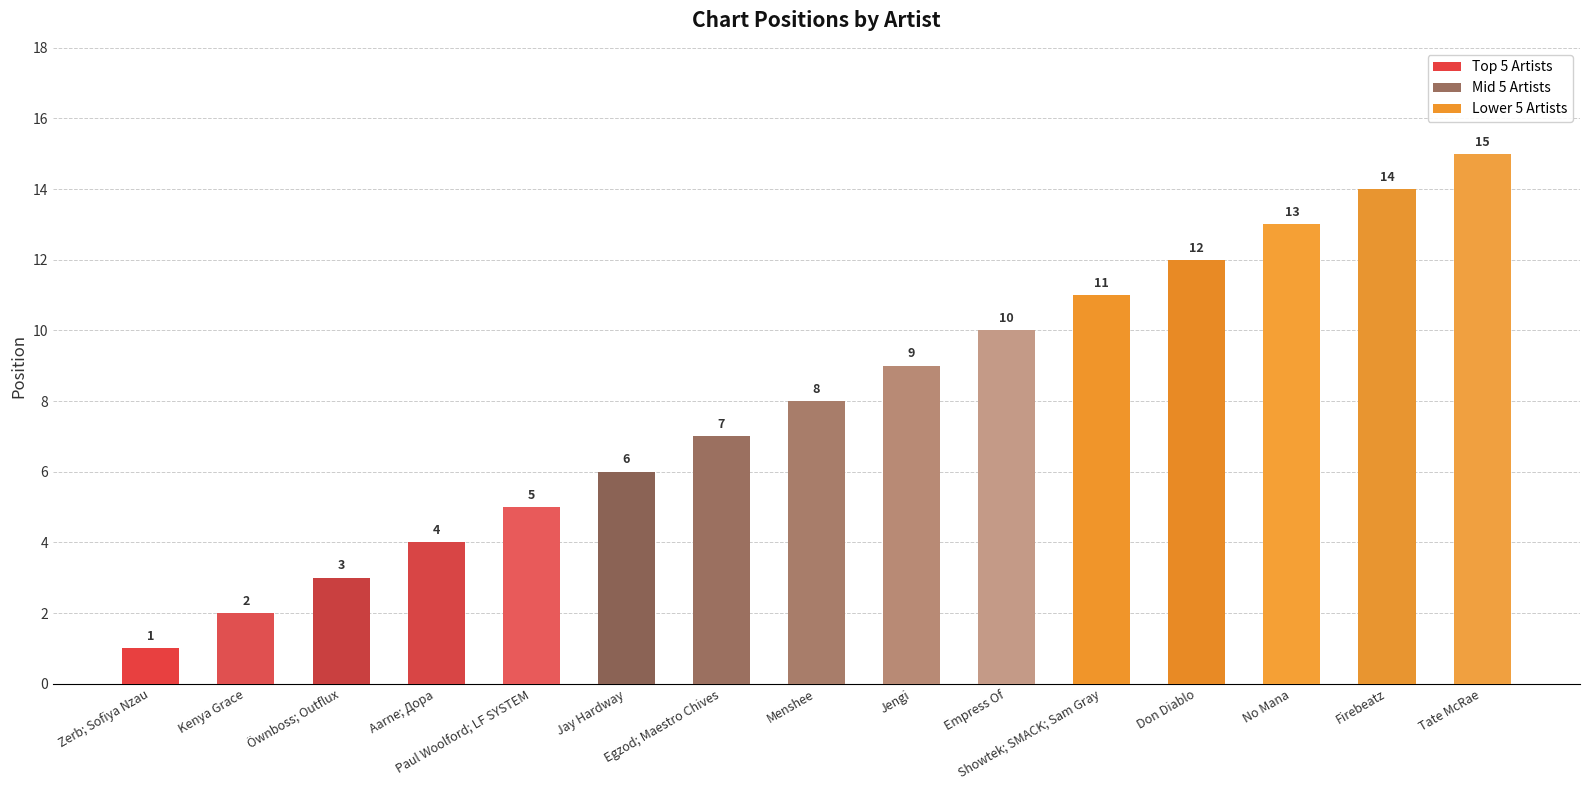

Does the chart contain any negative values?

No